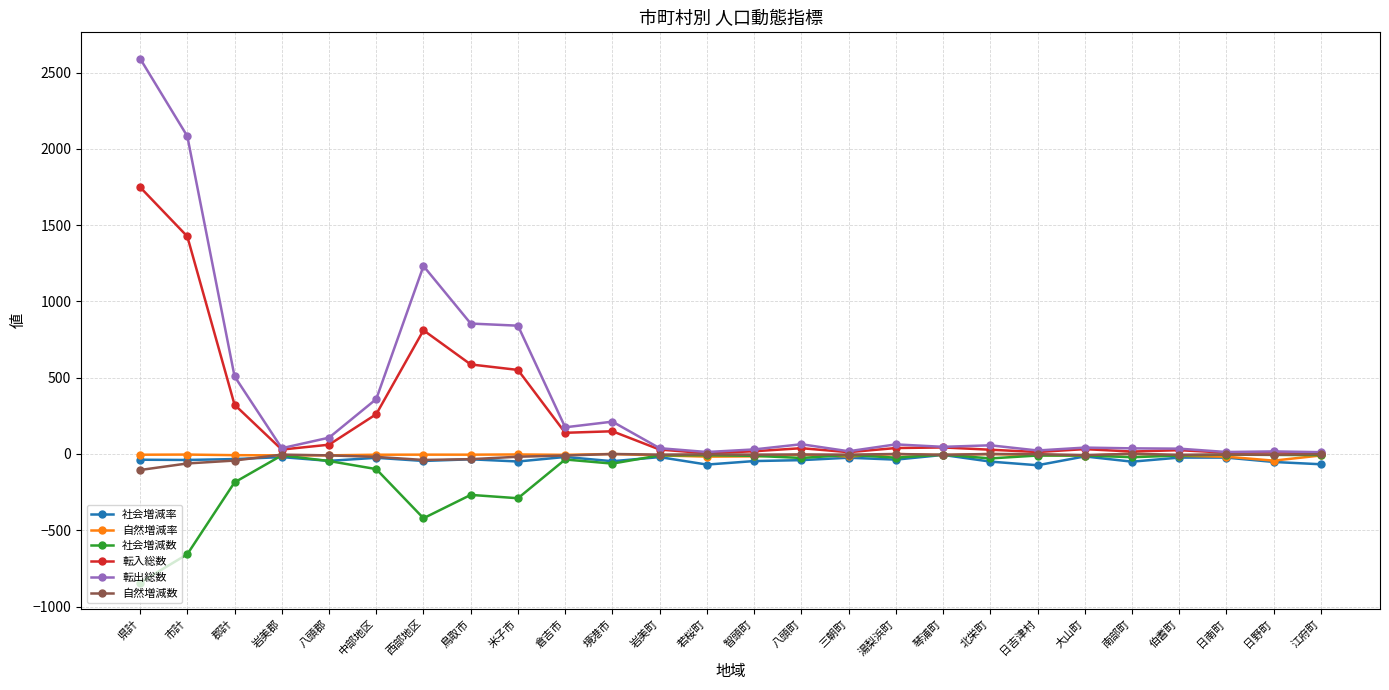

What is the value of the 社会増減数 point at the 5th from the left?

-46.0